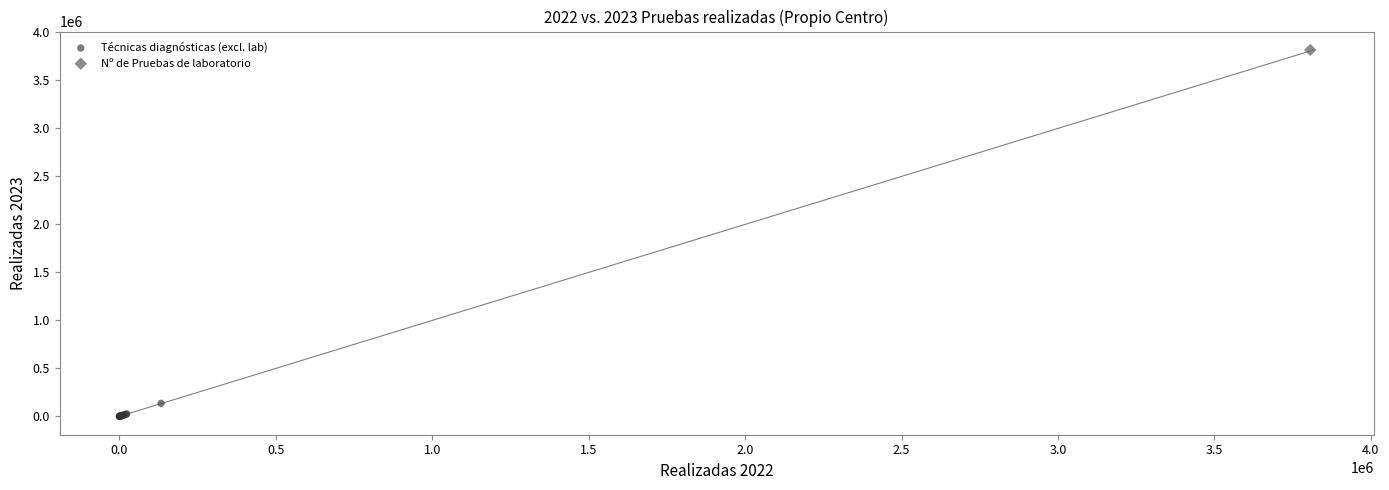

What are all the series names shown in the legend?

Técnicas diagnósticas (excl. lab), Nº de Pruebas de laboratorio